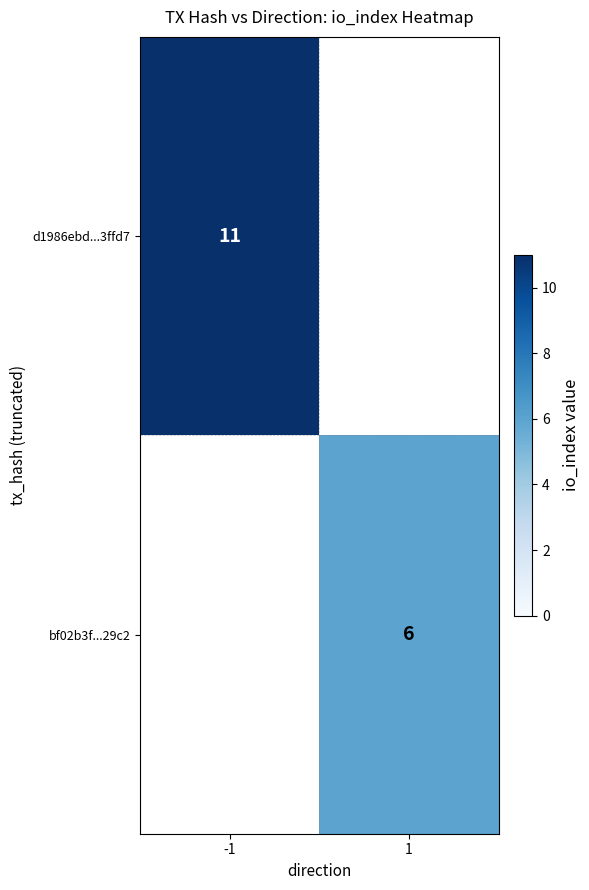

The value of d1986ebd...3ffd7 at -1 is 11. True or false?

True